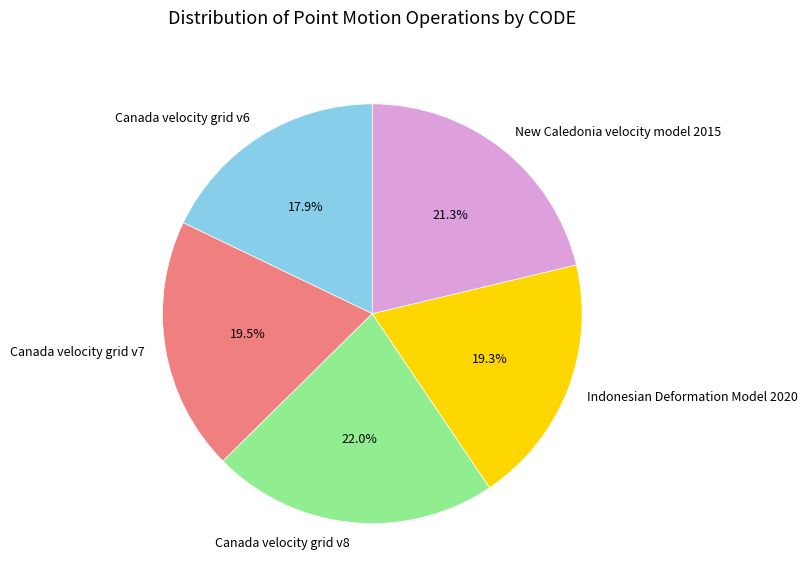

How many segments does this pie chart have?

5